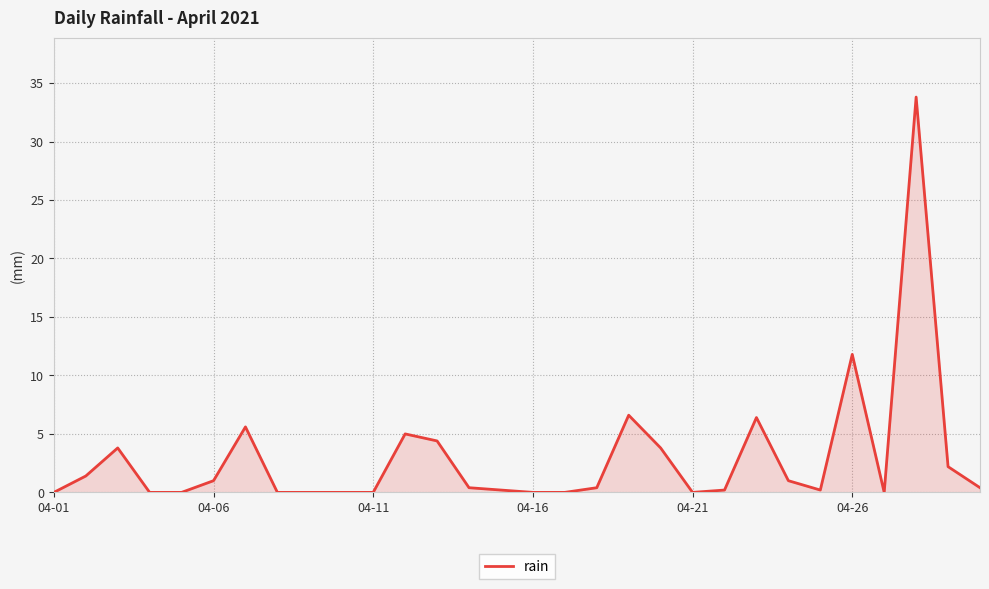

Does the chart display data point markers on the line(s)?

No